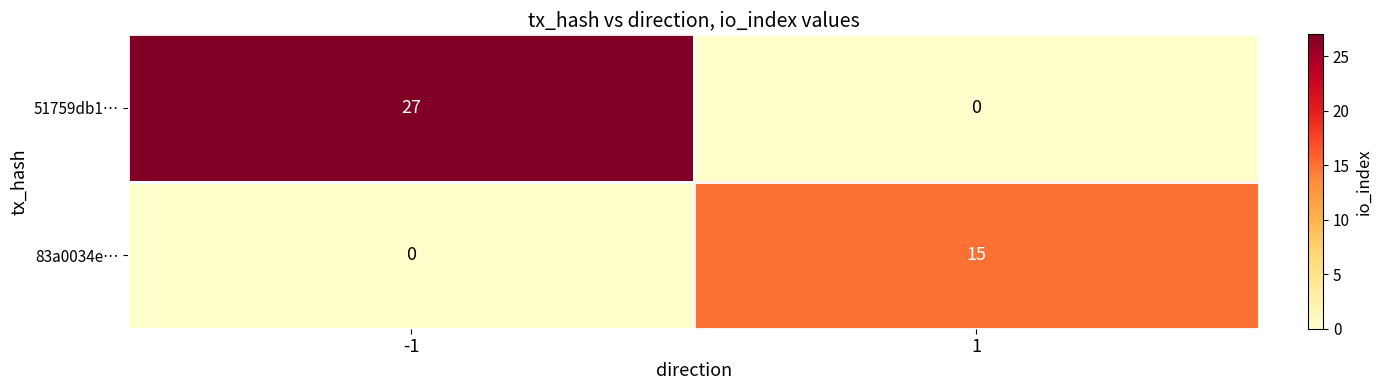

Reading left to right, list all the values displayed in this chart.

51759db1…: -1=27	1=0
83a0034e…: -1=0	1=15